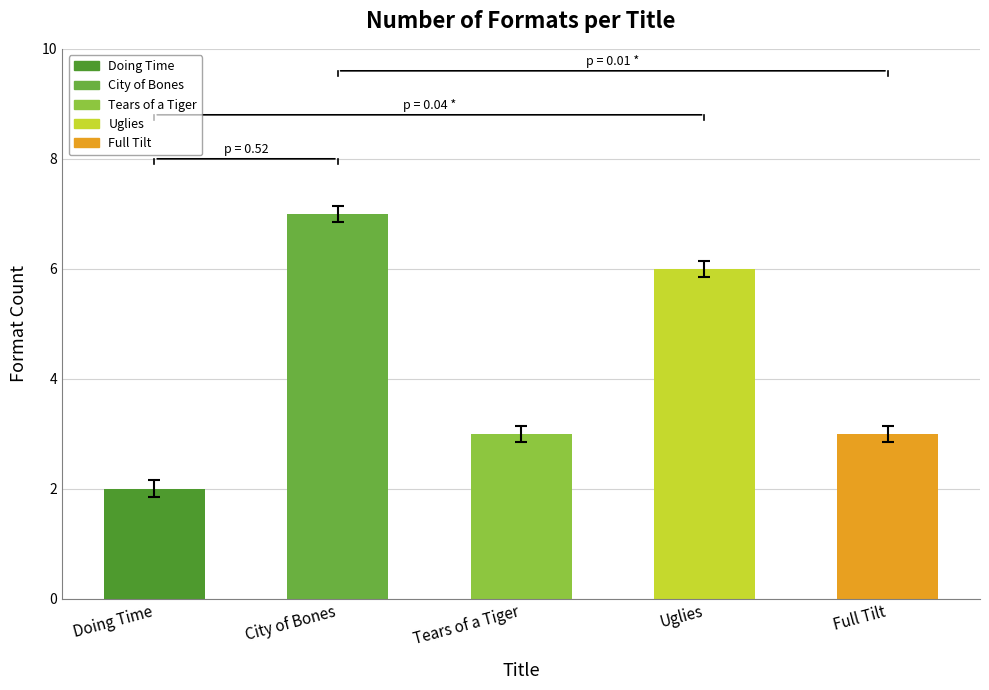

What position from the left is Full Tilt?

5